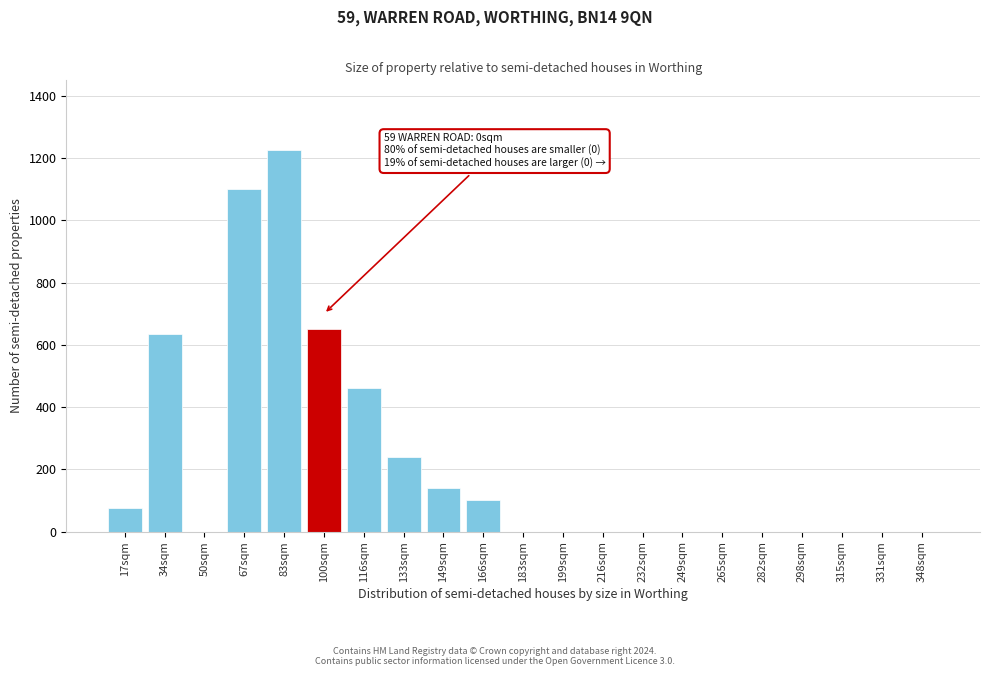

Reading right to left, list all the values displayed in this chart.

348sqm=0	331sqm=0	315sqm=0	298sqm=0	282sqm=0	265sqm=0	249sqm=0	232sqm=0	216sqm=0	199sqm=0	183sqm=0	166sqm=100	149sqm=140	133sqm=240	116sqm=460	100sqm=650	83sqm=1225	67sqm=1100	50sqm=0	34sqm=635	17sqm=75